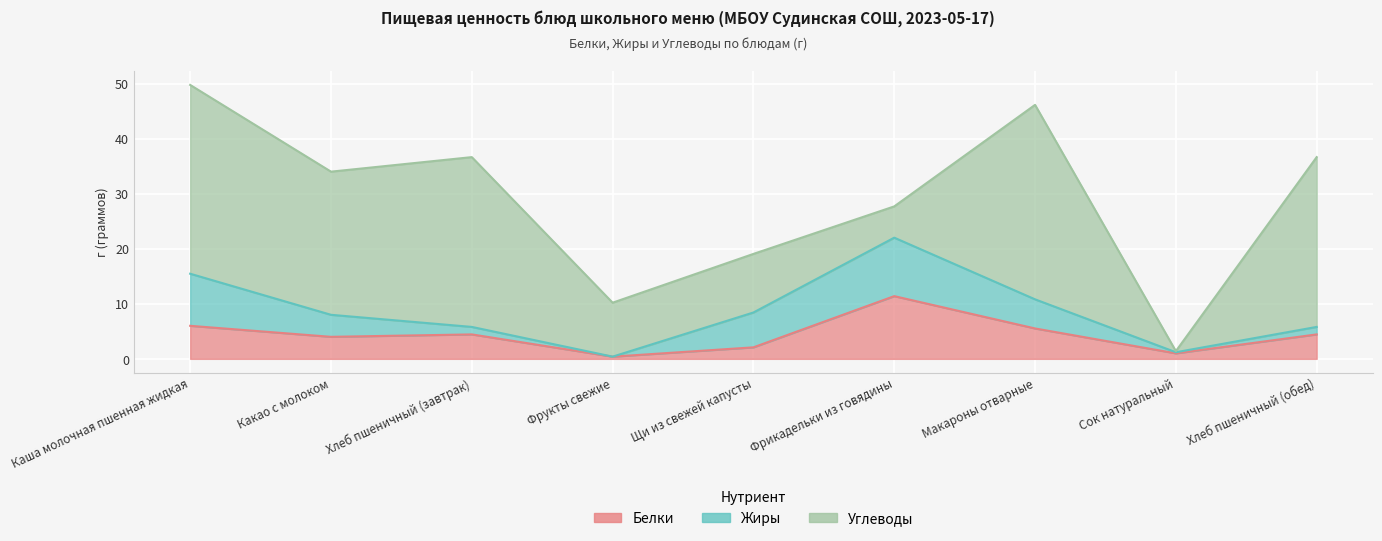

True or false: Белки has a value of 0.2 at Фрукты свежие.

False